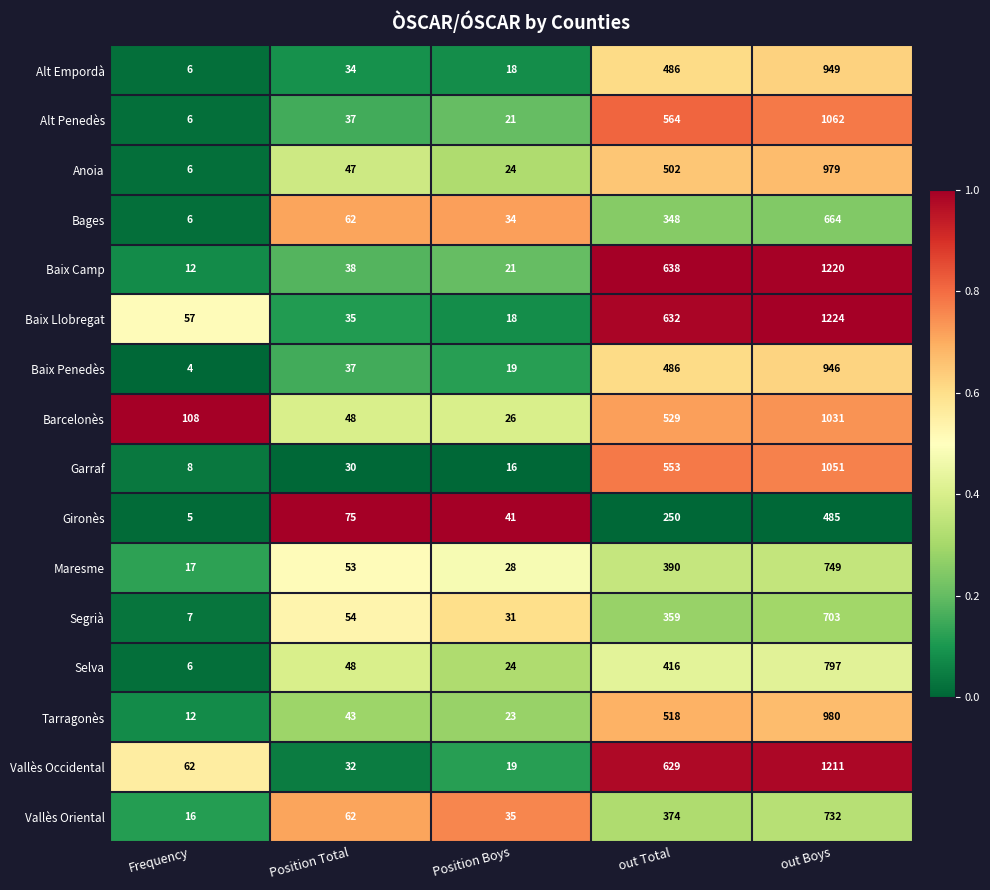

True or false: Baix Penedès has a value of 19 at Position Total.

False